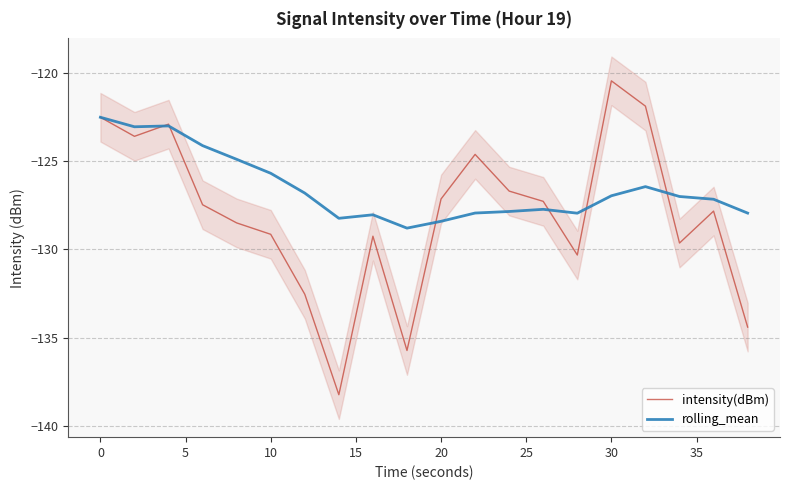

How many lines are shown in the chart?

2